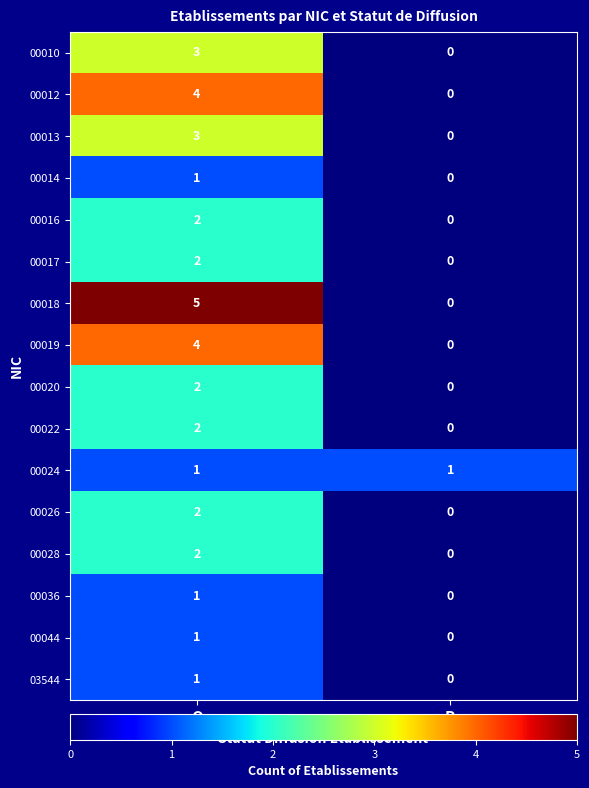

What is the spread (max minus min) of values at O?

4